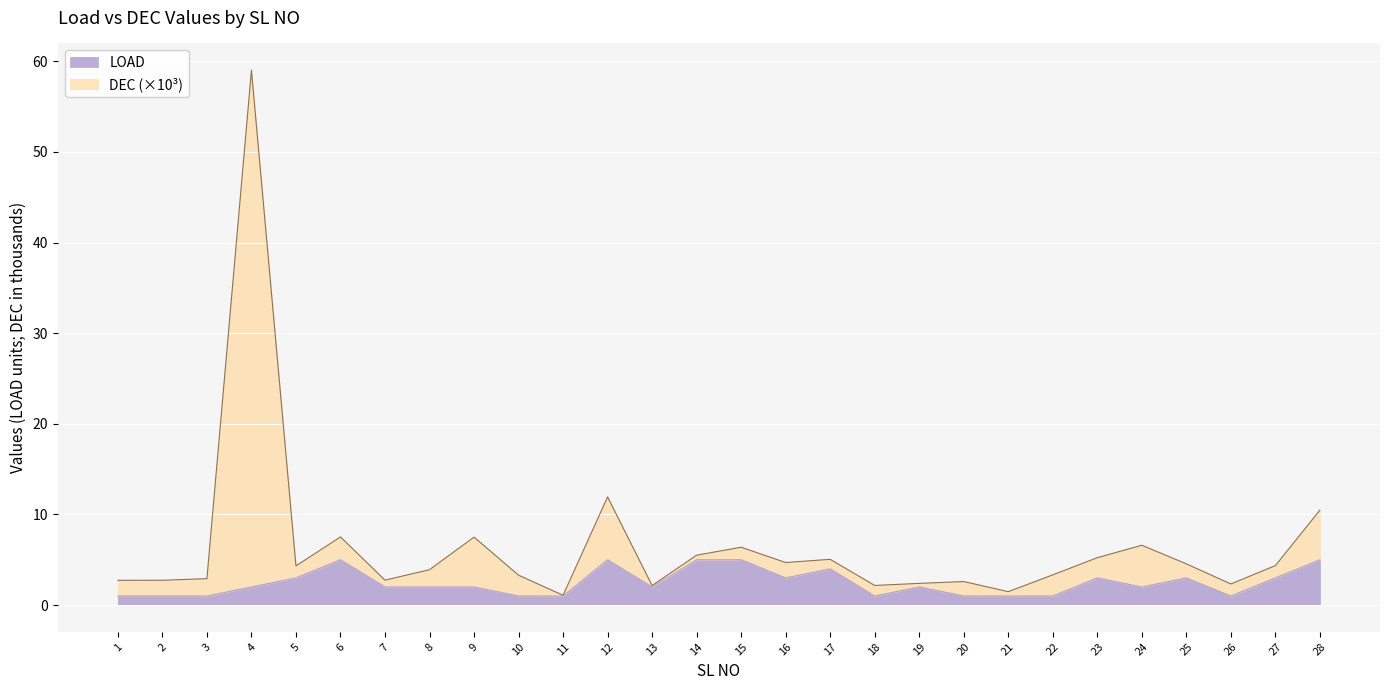

List the series in order of their peak value, lowest first.

LOAD, DEC